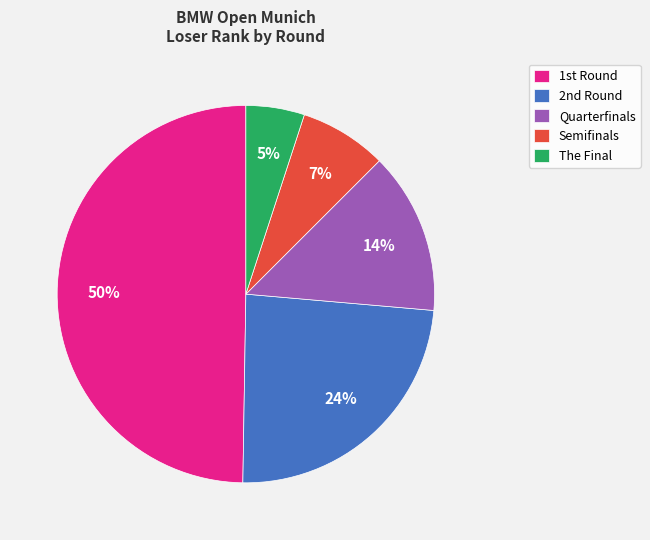

Which category has the smallest portion of the pie?

The Final